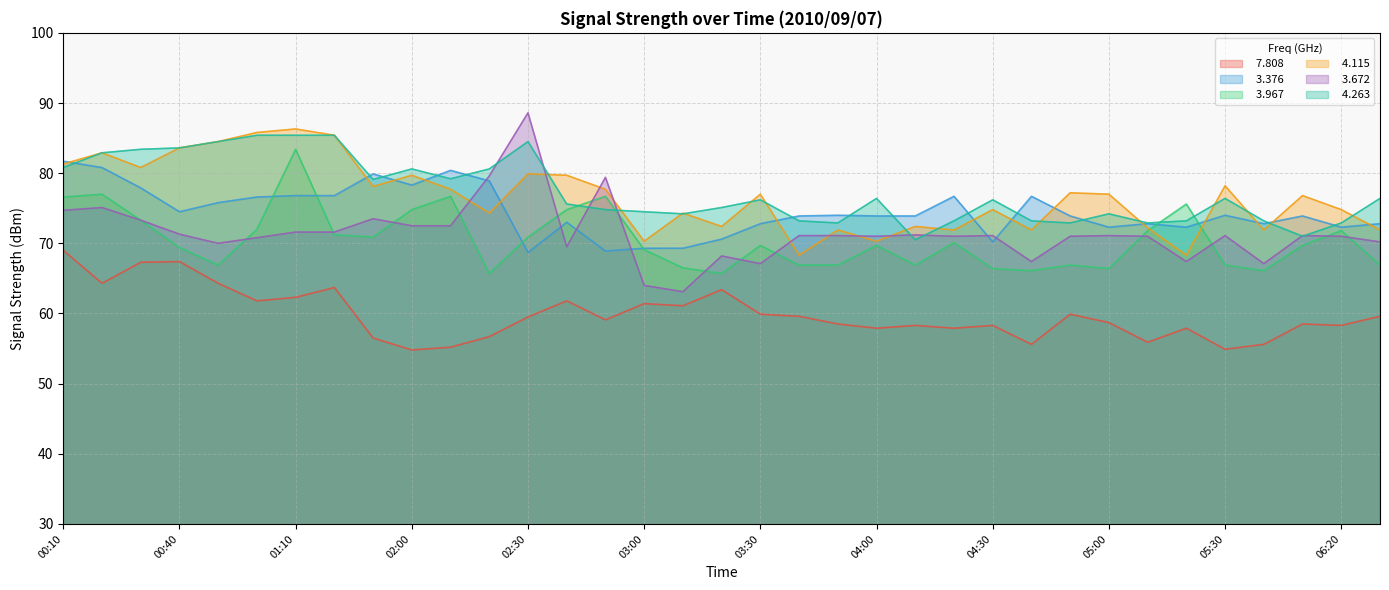

Reading left to right, transcribe all the data shown in this chart.

  7.808: 00:10=69.0	00:20=64.3	00:30=67.3	00:40=67.4	00:50=64.3	01:00=61.8	01:10=62.3	01:40=63.7	01:50=56.5	02:00=54.8	02:10=55.2	02:20=56.7	02:30=59.5	02:40=61.8	02:50=59.1	03:00=61.4	03:10=61.1	03:20=63.4	03:30=59.9	03:40=59.6	03:50=58.5	04:00=57.9	04:10=58.3	04:20=57.9	04:30=58.3	04:40=55.6	04:50=59.9	05:00=58.7	05:10=55.9	05:20=57.9	05:30=54.9	05:40=55.6	06:10=58.5	06:20=58.3	06:30=59.6
  3.376: 00:10=81.7	00:20=80.8	00:30=77.9	00:40=74.5	00:50=75.8	01:00=76.6	01:10=76.8	01:40=76.8	01:50=79.9	02:00=78.3	02:10=80.4	02:20=78.9	02:30=68.7	02:40=73.0	02:50=68.9	03:00=69.3	03:10=69.3	03:20=70.6	03:30=72.8	03:40=73.9	03:50=74.0	04:00=73.9	04:10=73.9	04:20=76.7	04:30=70.2	04:40=76.7	04:50=73.9	05:00=72.3	05:10=72.8	05:20=72.3	05:30=74.0	05:40=72.8	06:10=73.9	06:20=72.3	06:30=72.8
  3.967: 00:10=76.6	00:20=77.0	00:30=73.3	00:40=69.4	00:50=66.9	01:00=72.0	01:10=83.4	01:40=71.2	01:50=70.9	02:00=74.8	02:10=76.7	02:20=65.7	02:30=70.9	02:40=74.8	02:50=76.7	03:00=69.1	03:10=66.5	03:20=65.7	03:30=69.7	03:40=66.9	03:50=66.9	04:00=69.7	04:10=66.9	04:20=70.1	04:30=66.4	04:40=66.1	04:50=66.9	05:00=66.4	05:10=71.8	05:20=75.6	05:30=66.9	05:40=66.1	06:10=69.7	06:20=71.8	06:30=66.9
  4.115: 00:10=81.3	00:20=82.9	00:30=80.8	00:40=83.6	00:50=84.5	01:00=85.8	01:10=86.3	01:40=85.4	01:50=78.1	02:00=79.7	02:10=77.7	02:20=74.3	02:30=79.9	02:40=79.7	02:50=77.7	03:00=70.3	03:10=74.3	03:20=72.4	03:30=77.0	03:40=68.3	03:50=71.9	04:00=70.3	04:10=72.4	04:20=71.9	04:30=74.8	04:40=71.9	04:50=77.2	05:00=77.0	05:10=72.2	05:20=68.3	05:30=78.2	05:40=71.9	06:10=76.8	06:20=74.8	06:30=71.9
  3.672: 00:10=74.7	00:20=75.1	00:30=73.3	00:40=71.3	00:50=70.0	01:00=70.8	01:10=71.6	01:40=71.6	01:50=73.5	02:00=72.5	02:10=72.5	02:20=79.6	02:30=88.6	02:40=69.5	02:50=79.4	03:00=64.0	03:10=63.1	03:20=68.2	03:30=67.1	03:40=71.1	03:50=71.1	04:00=71.0	04:10=71.2	04:20=71.0	04:30=71.1	04:40=67.4	04:50=71.0	05:00=71.1	05:10=71.0	05:20=67.4	05:30=71.1	05:40=67.1	06:10=71.1	06:20=71.0	06:30=70.2
  4.263: 00:10=80.8	00:20=82.9	00:30=83.4	00:40=83.6	00:50=84.5	01:00=85.4	01:10=85.4	01:40=85.4	01:50=79.1	02:00=80.6	02:10=79.2	02:20=80.6	02:30=84.5	02:40=75.6	02:50=74.8	03:00=74.5	03:10=74.2	03:20=75.1	03:30=76.2	03:40=73.2	03:50=72.9	04:00=76.4	04:10=70.5	04:20=73.2	04:30=76.2	04:40=73.2	04:50=72.9	05:00=74.2	05:10=72.9	05:20=73.2	05:30=76.4	05:40=73.2	06:10=71.0	06:20=72.9	06:30=76.4